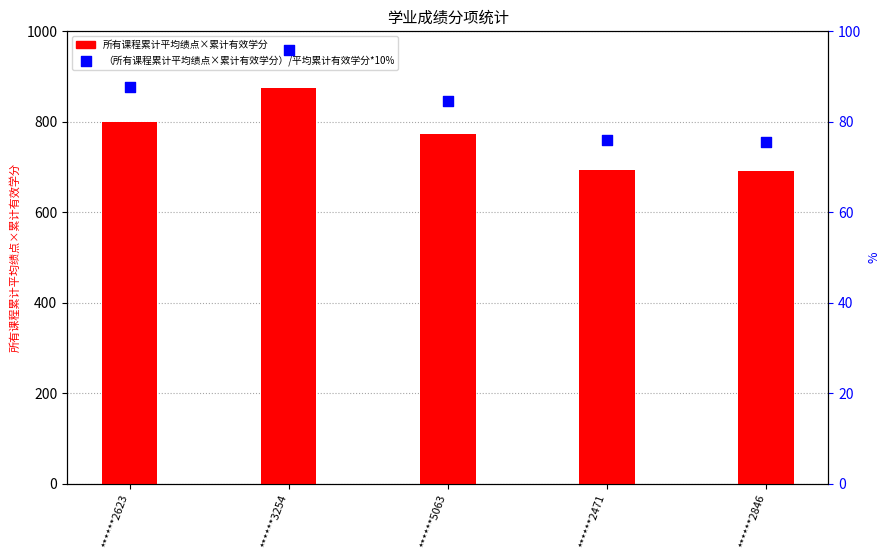

Which series has the widest spread of Y values?

所有课程累计平均绩点×累计有效学分